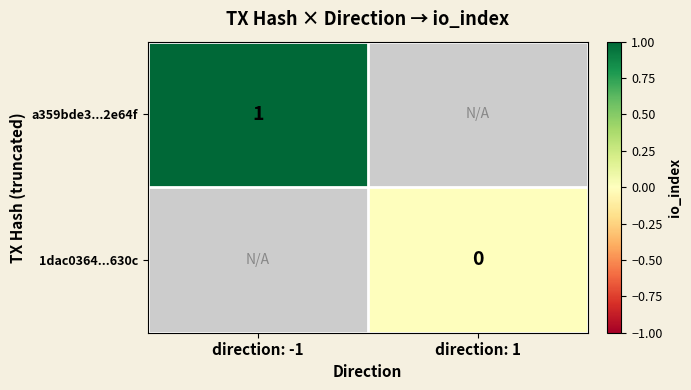

The value of a359bde3...2e64f at direction: -1 is 1.0. True or false?

True